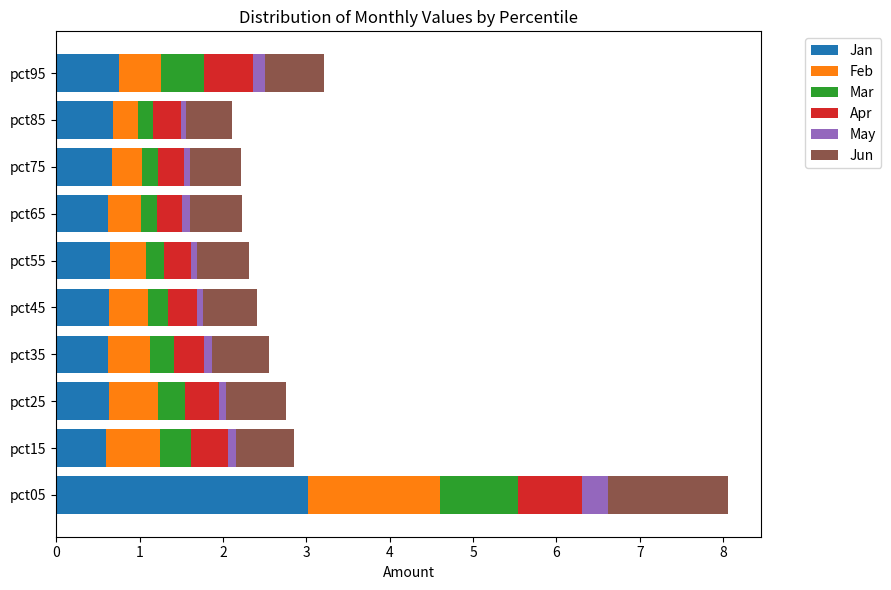

What is the difference between the maximum and minimum values in the Jan series?

2.4